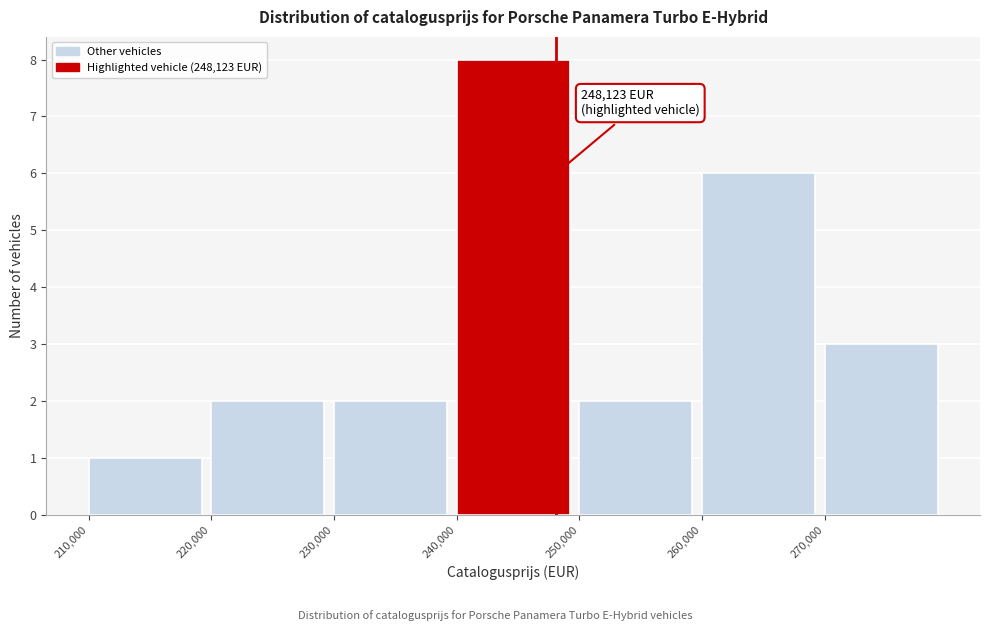

Over which range of the x-axis is the bar tallest?

240000 to 250000